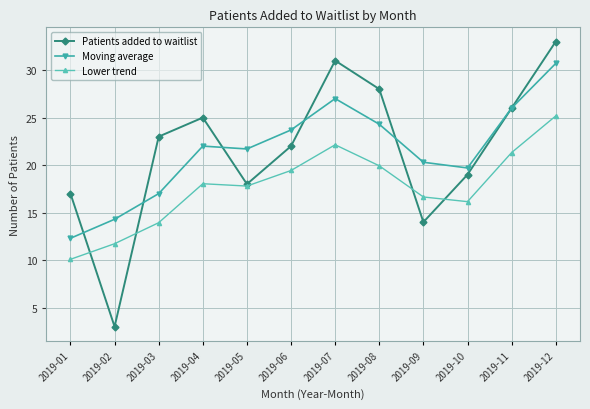

Rank the series at 2019-06 from lowest to highest value.

Lower trend, Patients added to waitlist, Moving average